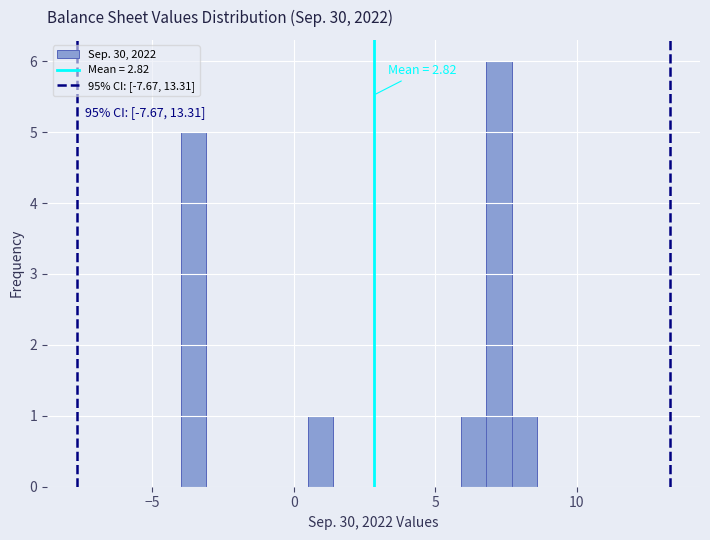

Around what value on the x-axis is the tallest bar? Give the approximate position of its centre, as read against the axis.

7.5